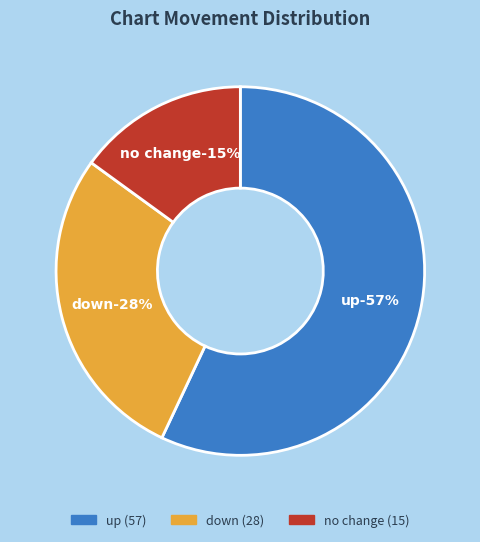

Is it true that up is 45% of the pie?

False